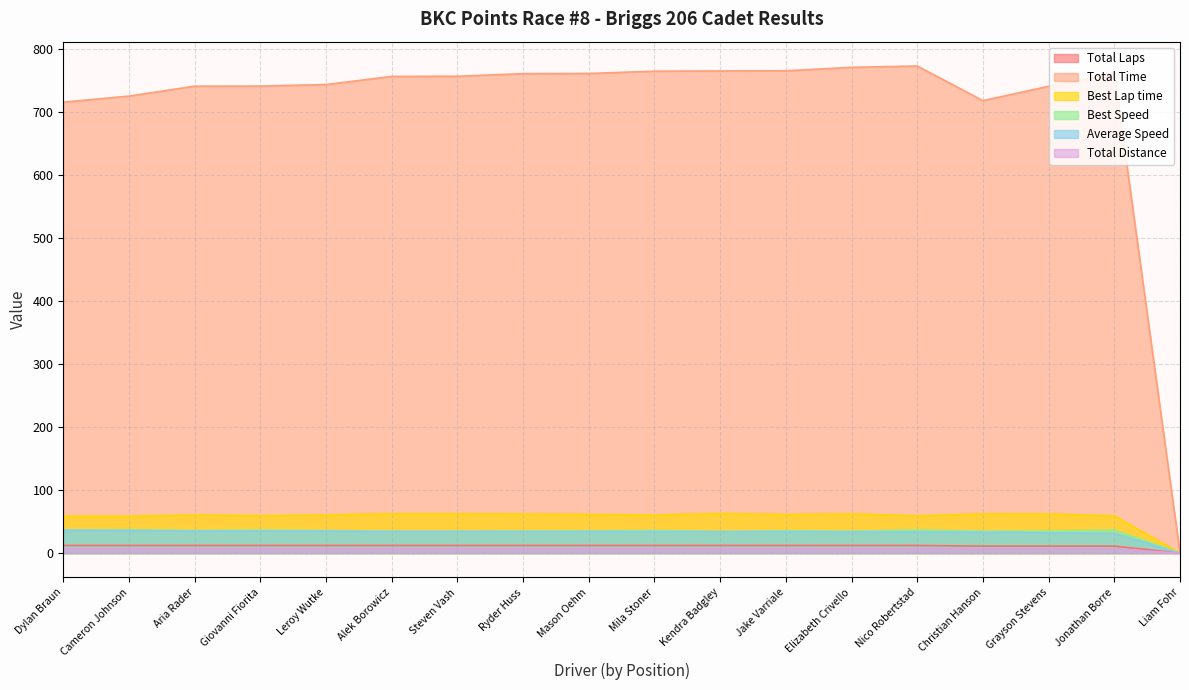

Reading left to right, extract all data points from this chart.

Total Laps: 12.0	12.0	12.0	12.0	12.0	12.0	12.0	12.0	12.0	12.0	12.0	12.0	12.0	12.0	11.0	11.0	11.0	0.0
Total Time: 715.7	725.3	741.0	741.2	743.6	756.6	756.8	760.9	761.2	764.8	765.2	765.4	771.0	773.0	718.1	740.9	761.4	0.0
Best Lap time: 58.7	58.6	60.4	59.4	60.5	62.4	62.3	62.0	61.3	60.4	62.8	61.1	62.2	59.1	62.2	62.0	59.1	0.0
Best Speed: 36.8	36.9	35.8	36.4	35.7	34.6	34.6	34.8	35.3	35.8	34.4	35.3	34.7	36.5	34.7	34.8	36.5	0.0
Average Speed: 36.2	35.7	35.0	35.0	34.9	34.3	34.2	34.1	34.1	33.9	33.9	33.9	33.6	33.5	33.1	32.1	31.2	0.0
Total Distance: 7.2	7.2	7.2	7.2	7.2	7.2	7.2	7.2	7.2	7.2	7.2	7.2	7.2	7.2	6.6	6.6	6.6	0.0